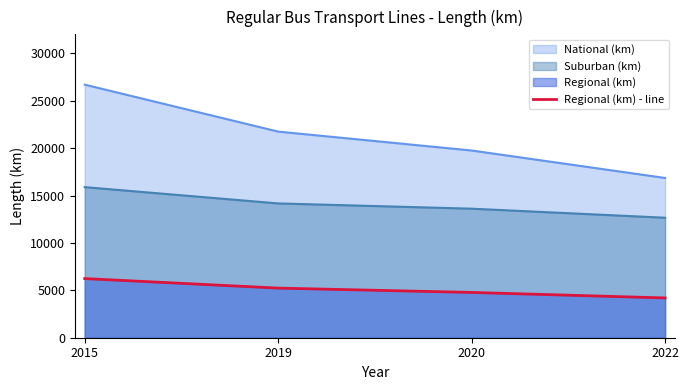

How many lines are shown in the chart?

3